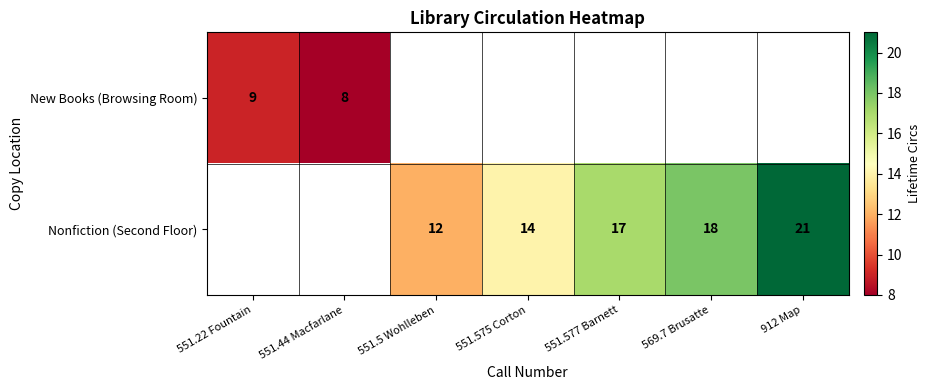

Count the number of categories in the chart.

7